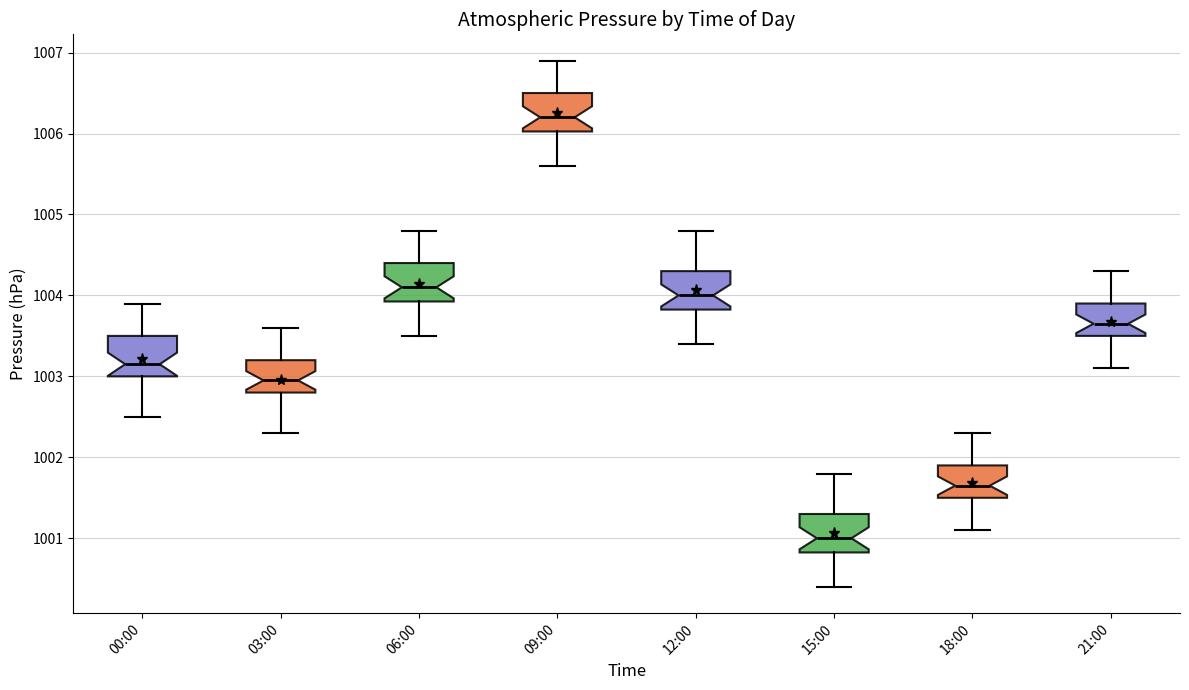

Which box has the lowest median line?

15:00